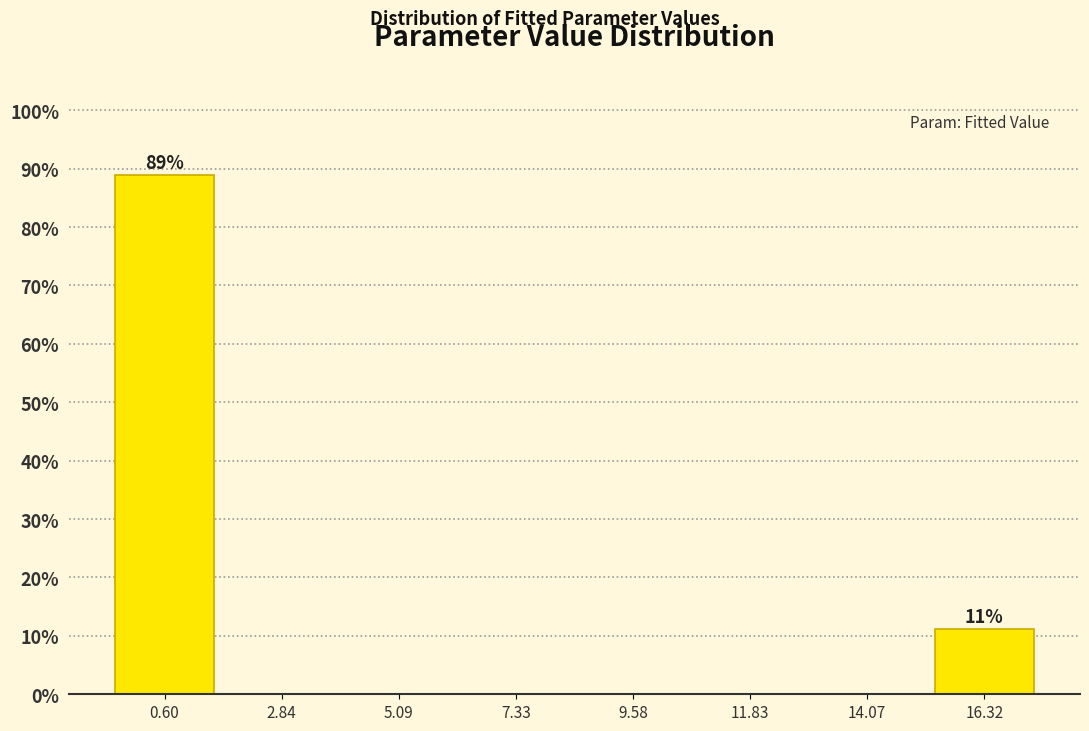

Over which range of the x-axis is the bar tallest?

-0.5 to 1.5